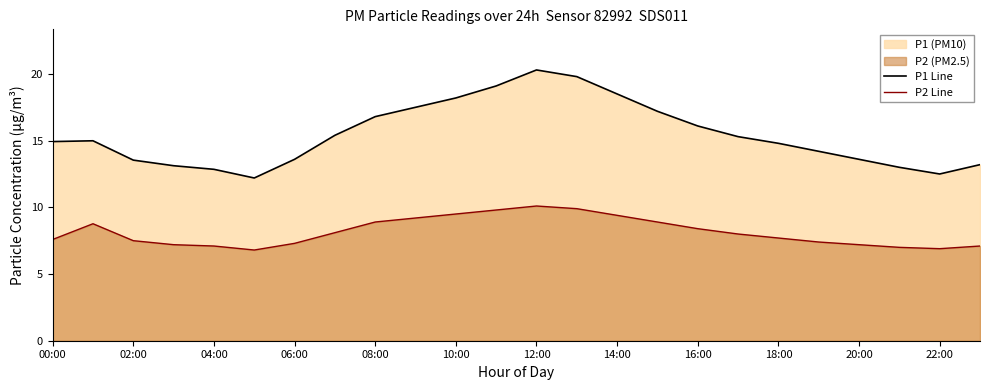

List the series in order of their overall mean, lowest first.

P2 Line, P1 Line